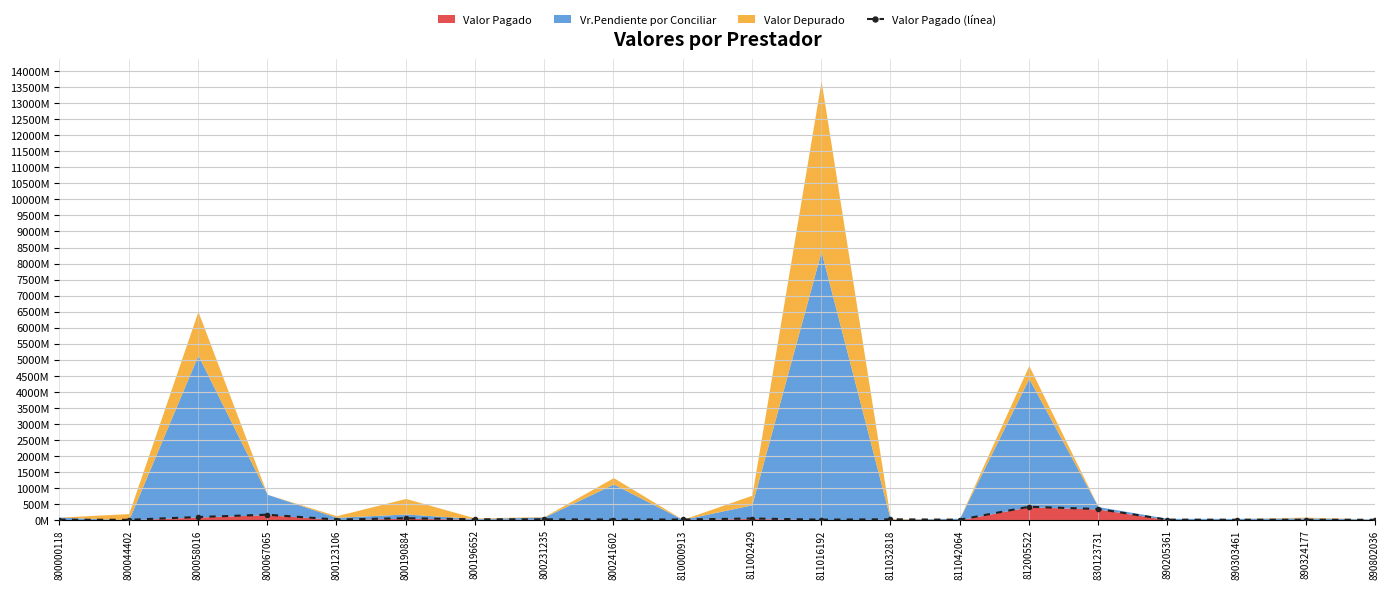

What is the value of the 12th point from the left?

5011986